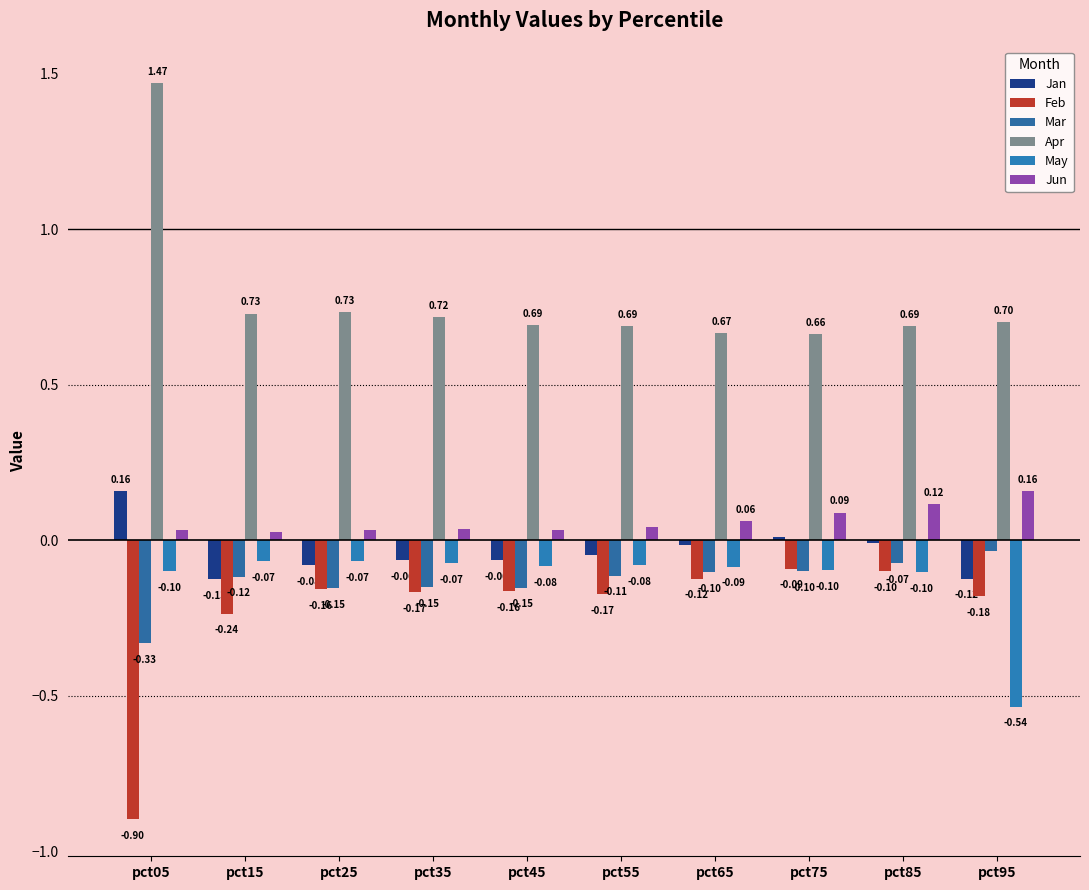

Reading left to right, what are all the values shown in this chart?

Jan: 0.2	-0.1	-0.1	-0.1	-0.1	-0.0	-0.0	0.0	-0.0	-0.1
Feb: -0.9	-0.2	-0.2	-0.2	-0.2	-0.2	-0.1	-0.1	-0.1	-0.2
Mar: -0.3	-0.1	-0.2	-0.2	-0.2	-0.1	-0.1	-0.1	-0.1	-0.0
Apr: 1.5	0.7	0.7	0.7	0.7	0.7	0.7	0.7	0.7	0.7
May: -0.1	-0.1	-0.1	-0.1	-0.1	-0.1	-0.1	-0.1	-0.1	-0.5
Jun: 0.0	0.0	0.0	0.0	0.0	0.0	0.1	0.1	0.1	0.2